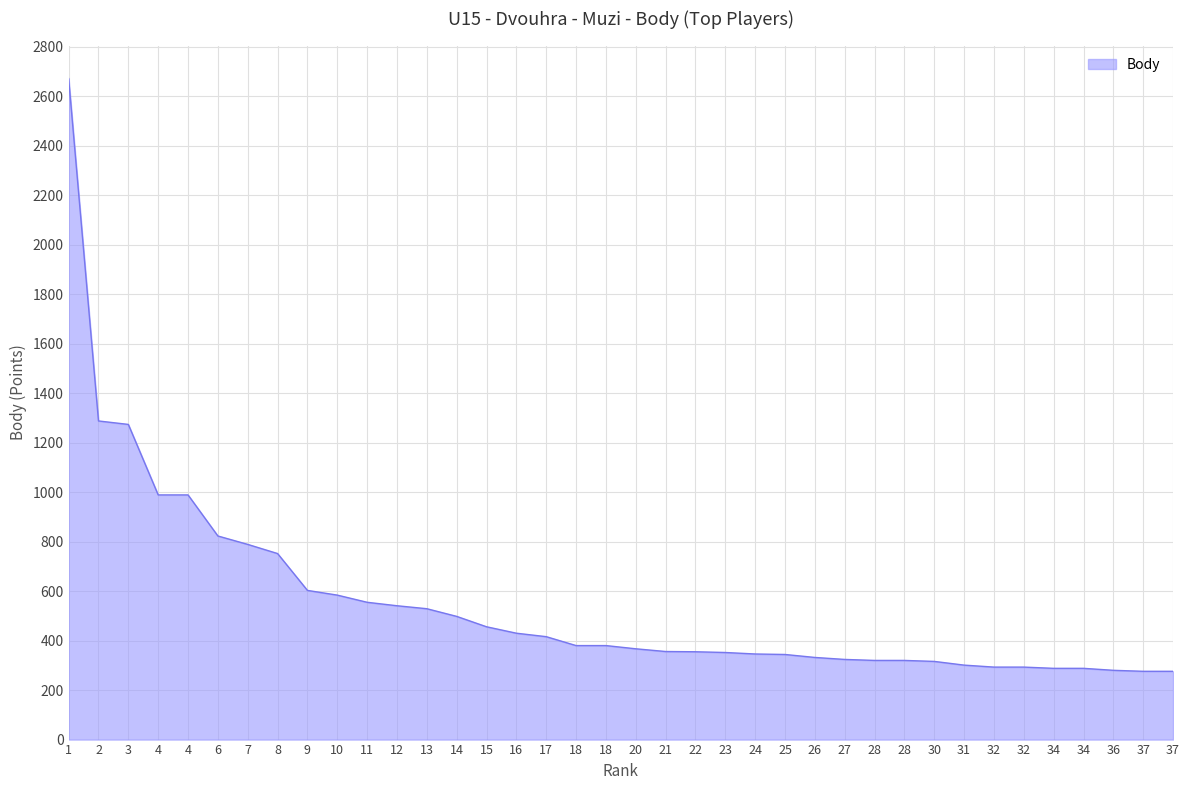

How many lines are shown in the chart?

1